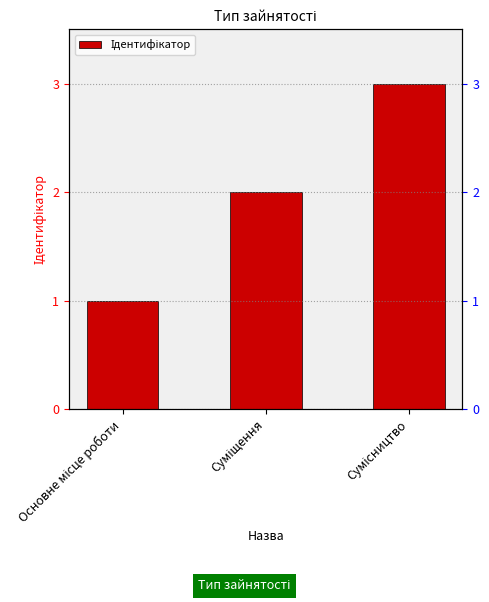

At which category does the chart reach its peak across all series?

Сумісництво